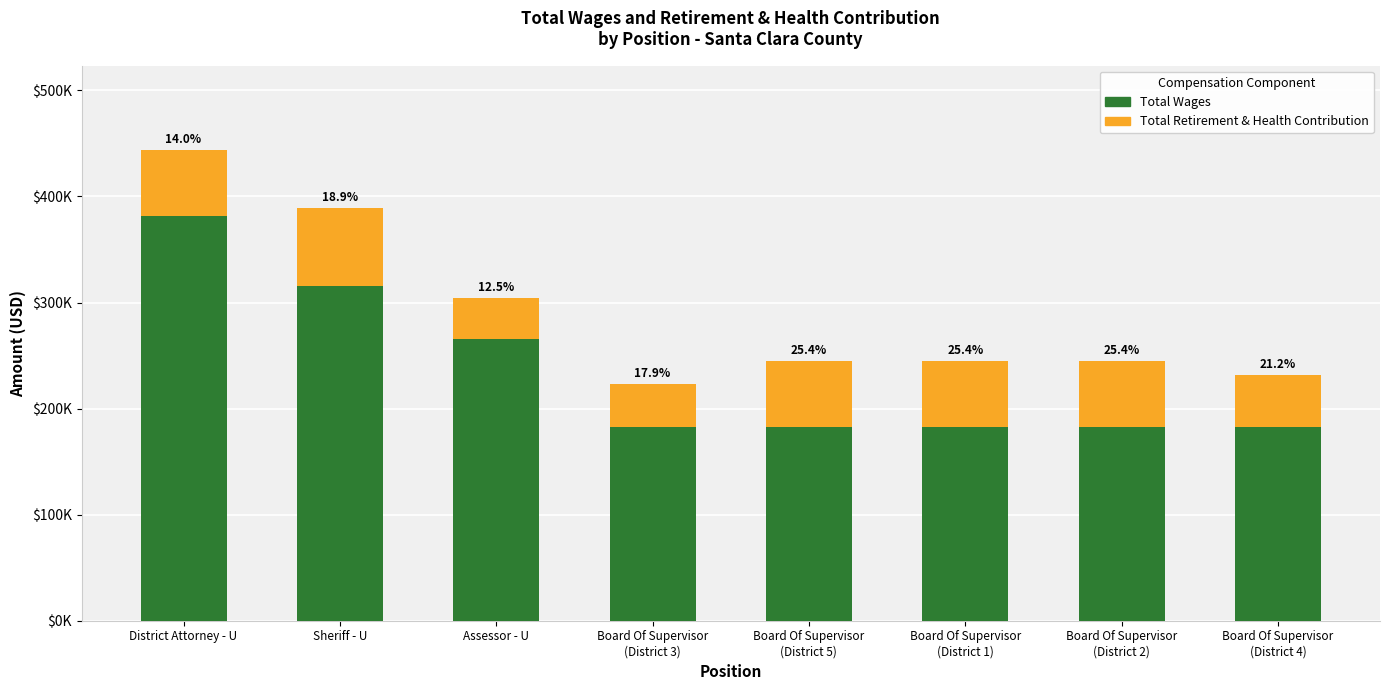

Are the bars horizontal?

No